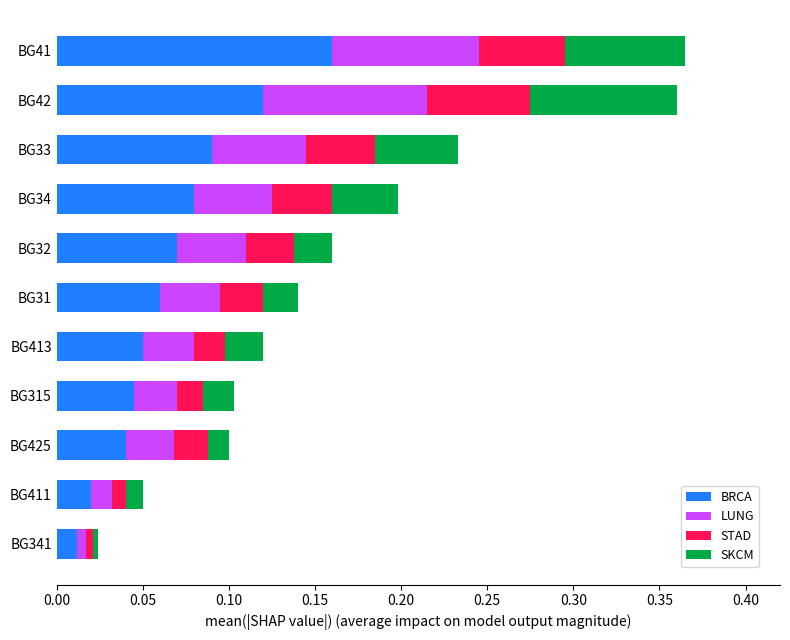

Which category has the highest value in the BRCA series?

BG41